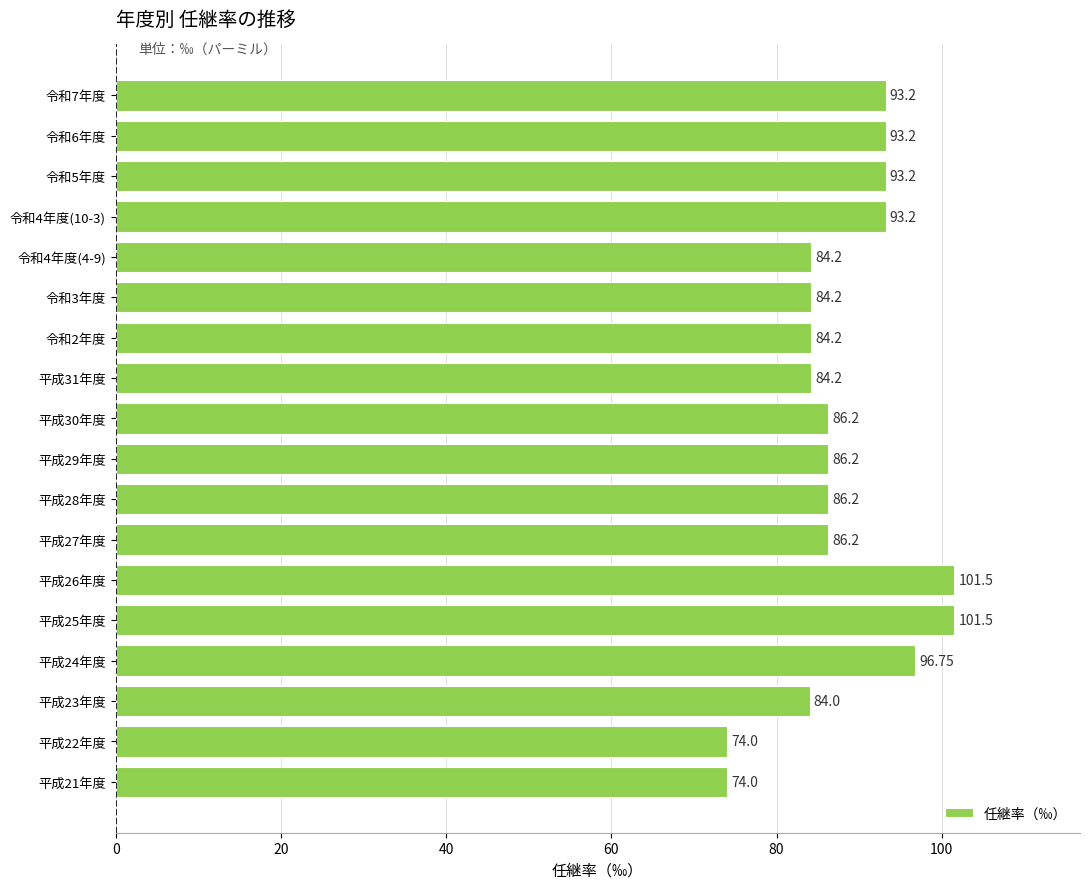

Are the bars grouped side by side (vs. stacked)?

No